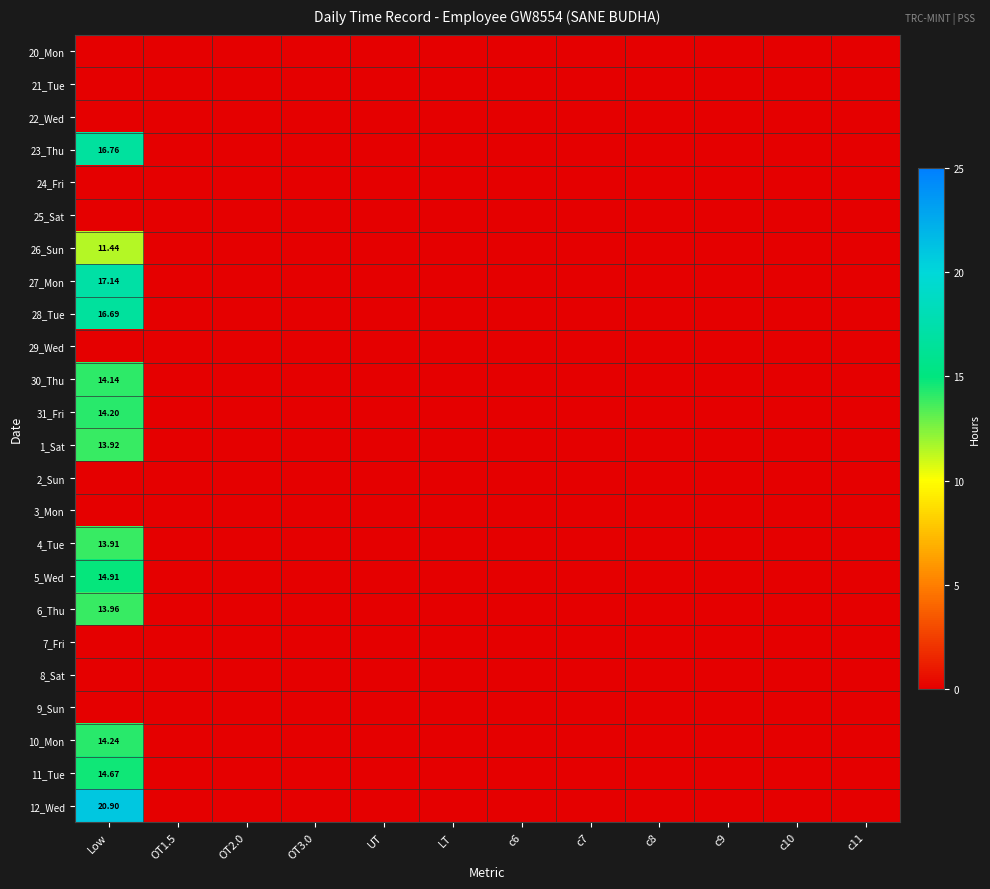

The value of 1_Sat at c9 is 0.0. True or false?

True